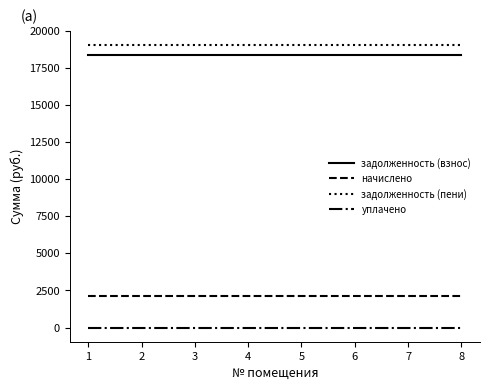

Reading right to left, list all the values displayed in this chart.

задолженность (взнос): 18355.7	18355.7	18355.7	18355.7	18355.7	18355.7	18355.7	18355.7
начислено: 2106.0	2106.0	2106.0	2106.0	2106.0	2106.0	2106.0	2106.0
задолженность (пени): 19057.7	19057.7	19057.7	19057.7	19057.7	19057.7	19057.7	19057.7
уплачено: 0.0	0.0	0.0	0.0	0.0	0.0	0.0	0.0